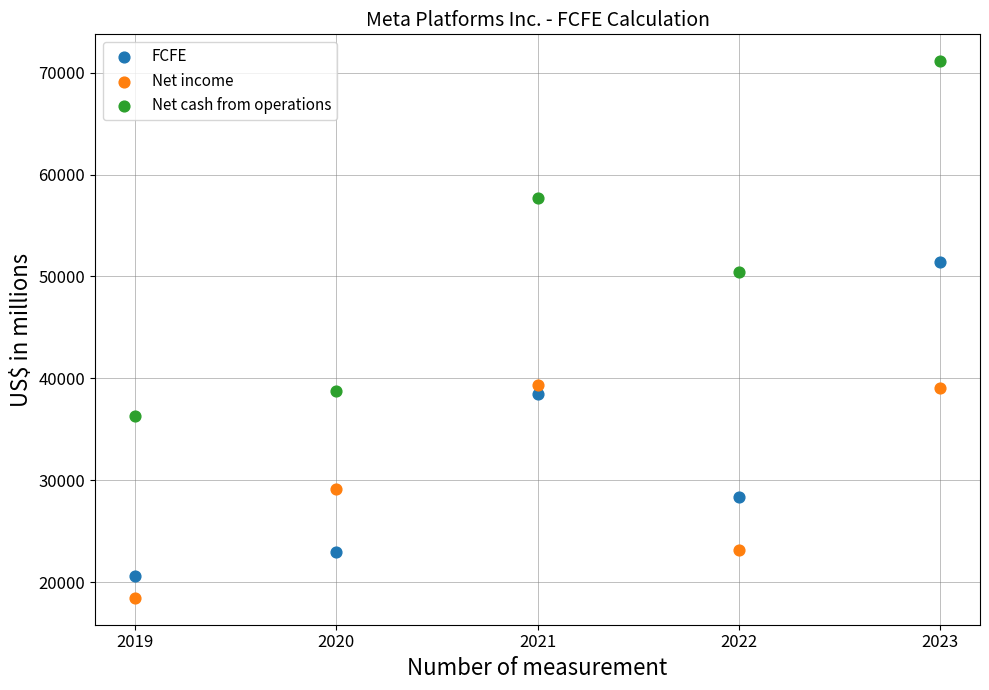

Which series contains the highest Y value?

Net cash from operations